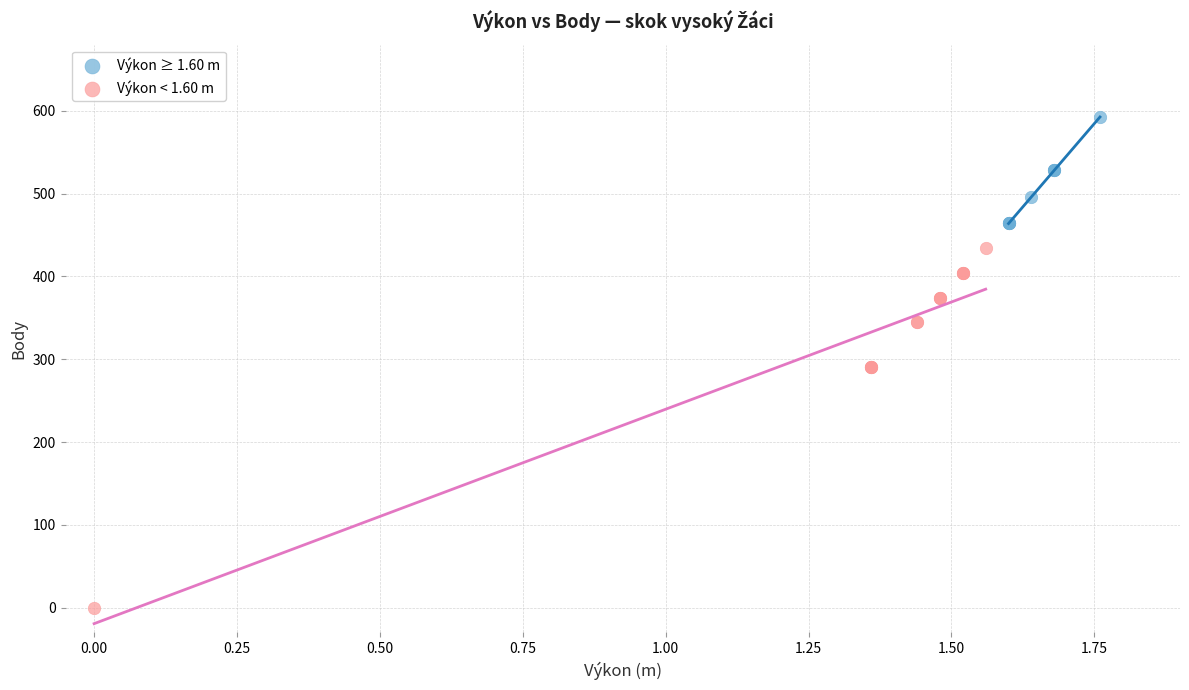

What are all the series names shown in the legend?

Výkon ≥ 1.60 m, Výkon < 1.60 m